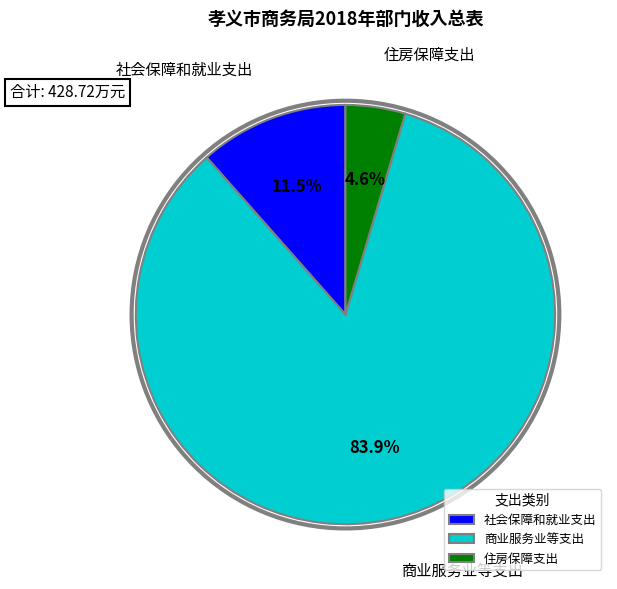

Is there a majority slice in this chart?

Yes